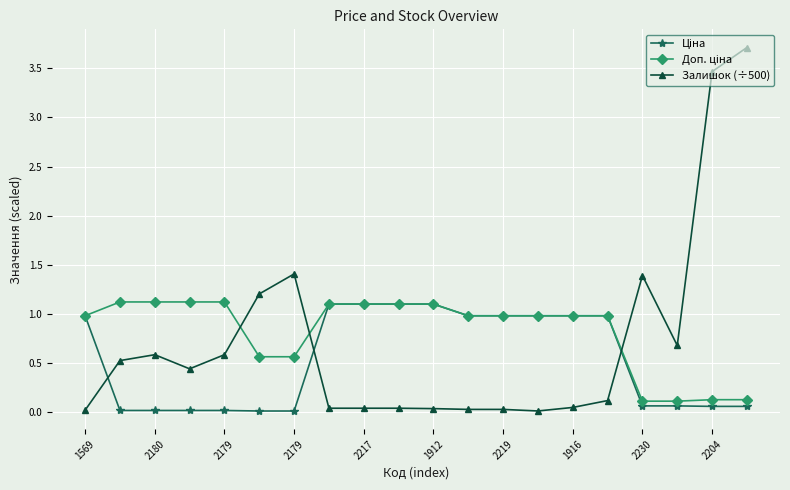

Which series has the widest spread of values?

Залишок (÷500)